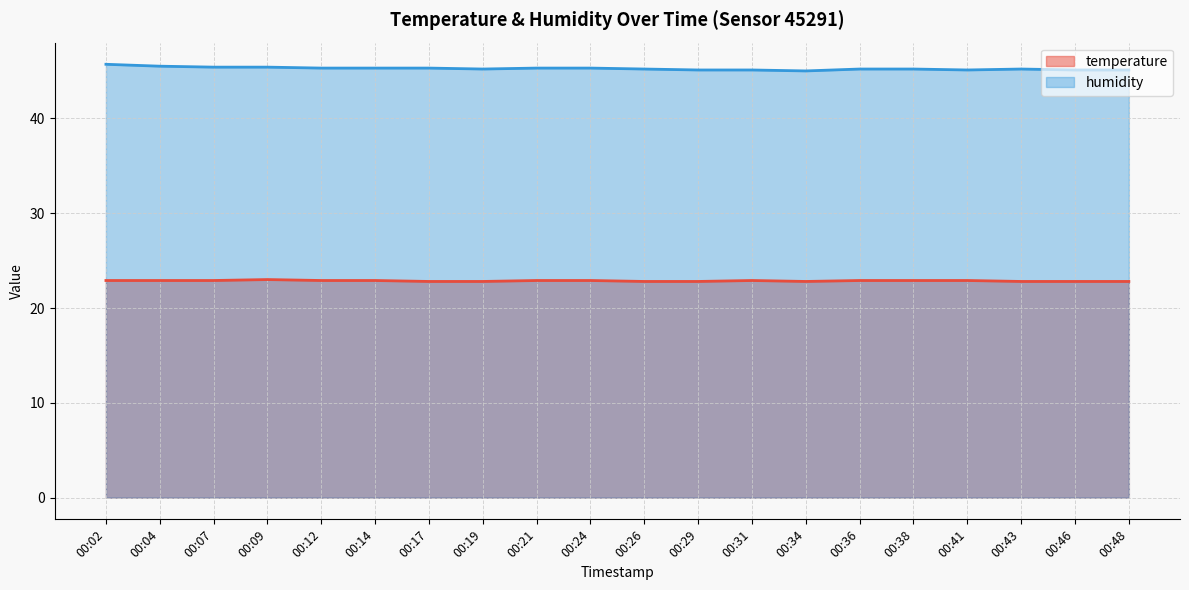

How many data points does each series have?

20